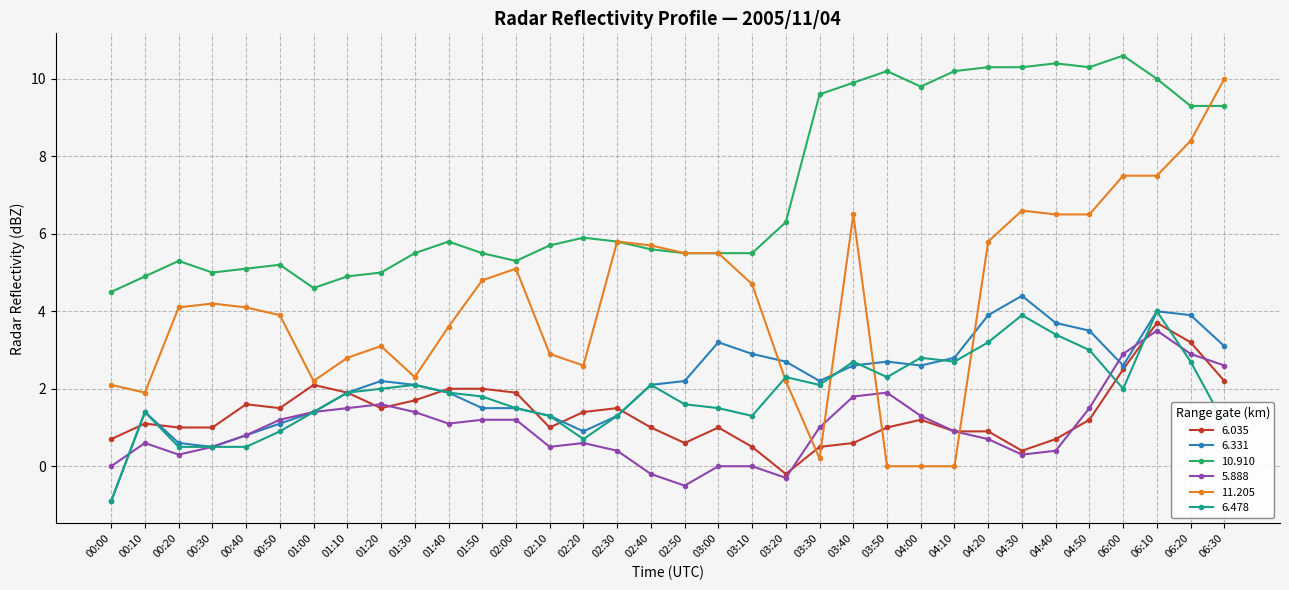

True or false: 11.205 has more than 2 interior local peaks.

True